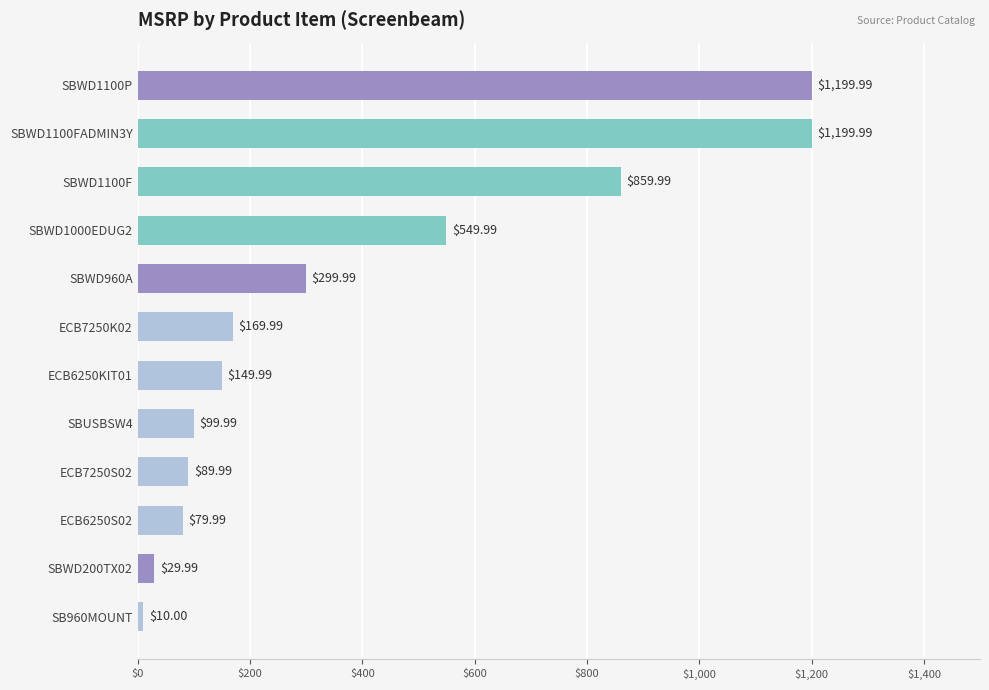

At which label is the value closest to 604?

SBWD1000EDUG2